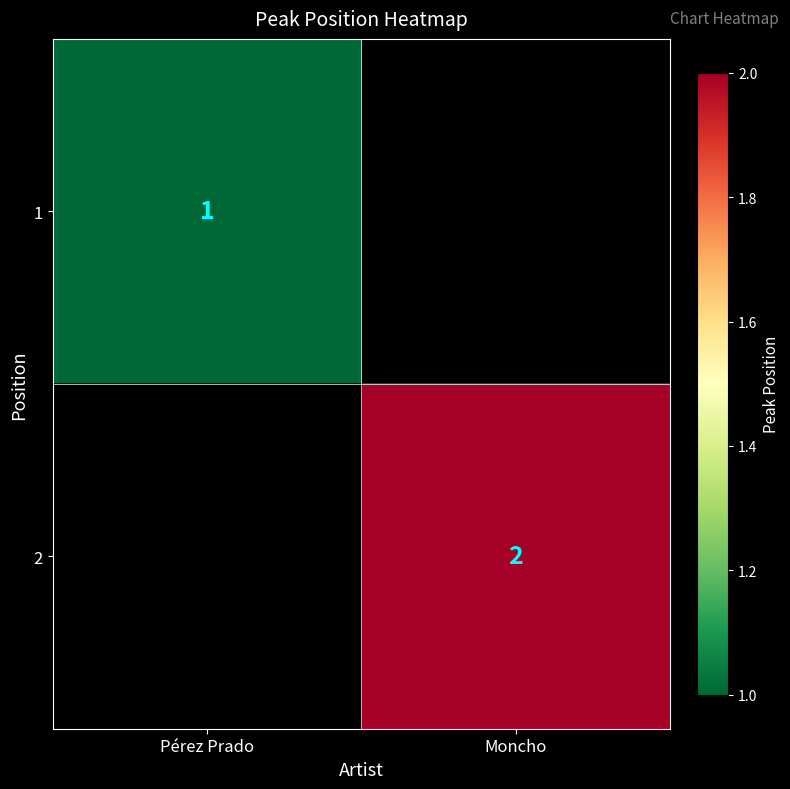

The 1 series shows 2 at Pérez Prado. True or false?

False